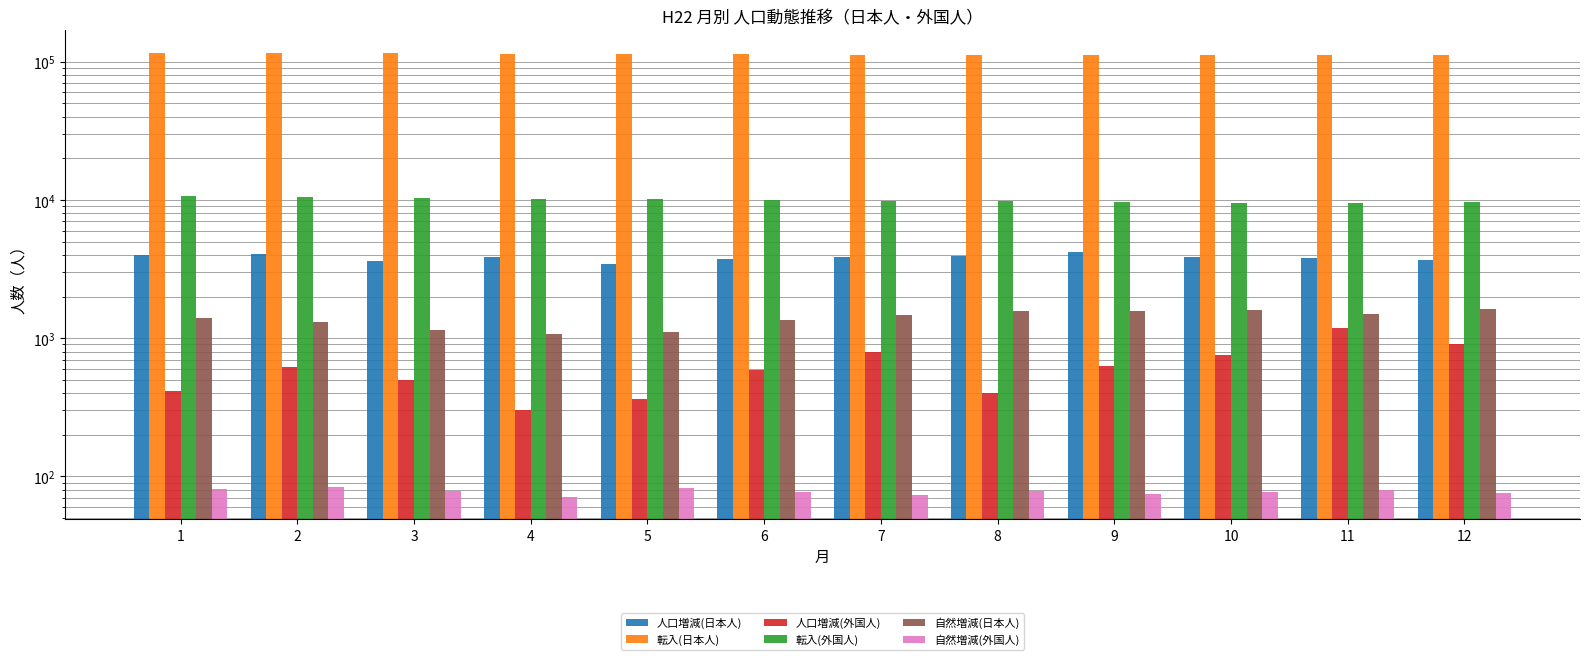

At how many categories does at least one series exceed 83475?

12